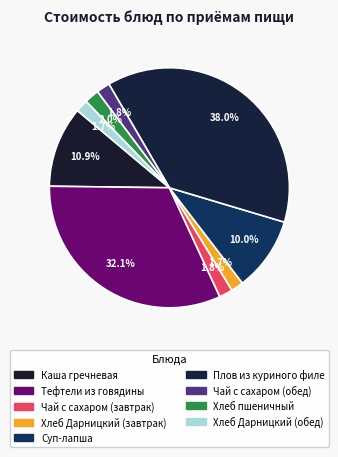

How many slices are in this pie chart?

9